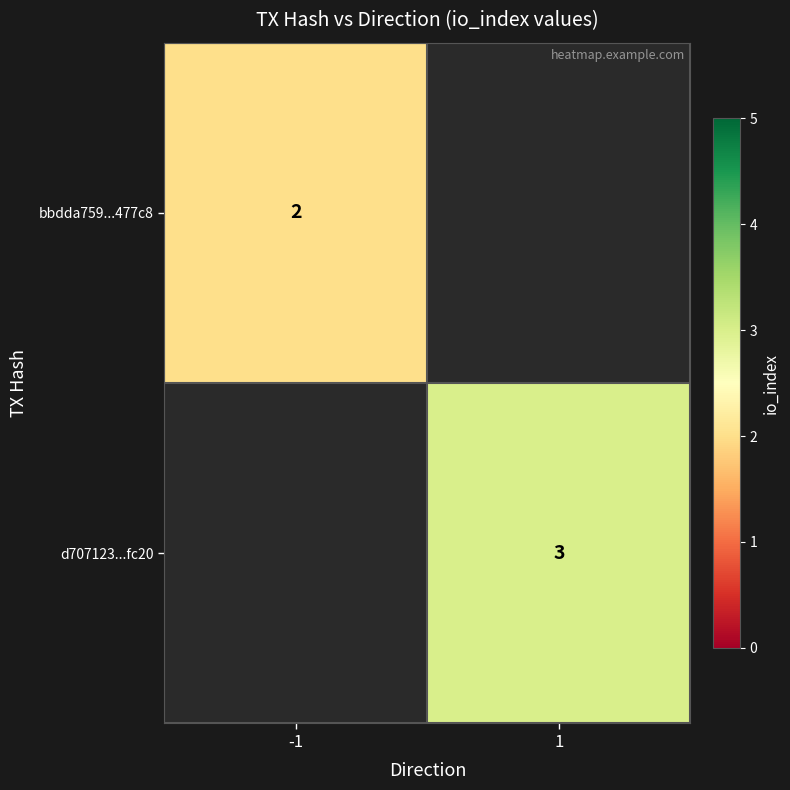

Is it true that bbdda759...477c8 equals 2 at -1?

True